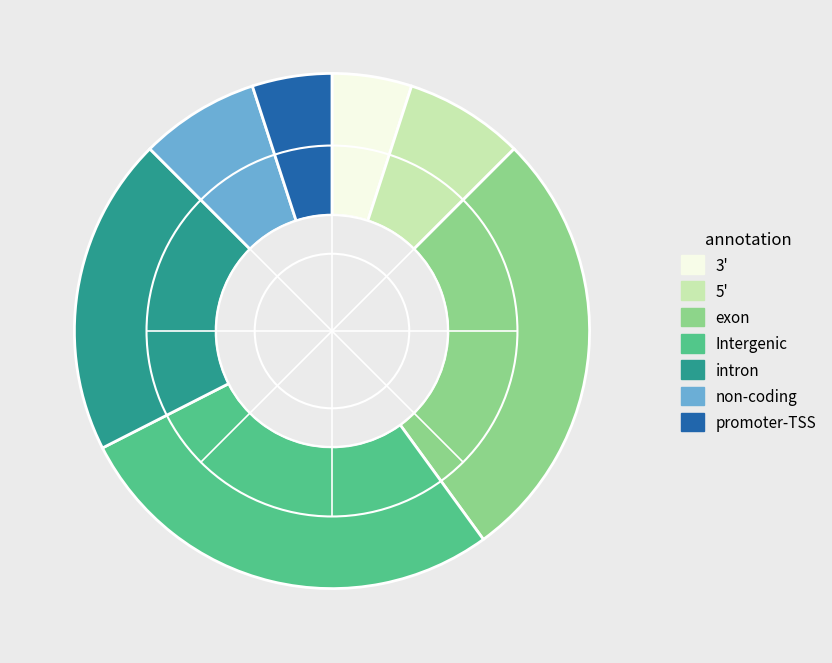

How many slices are in this pie chart?

7